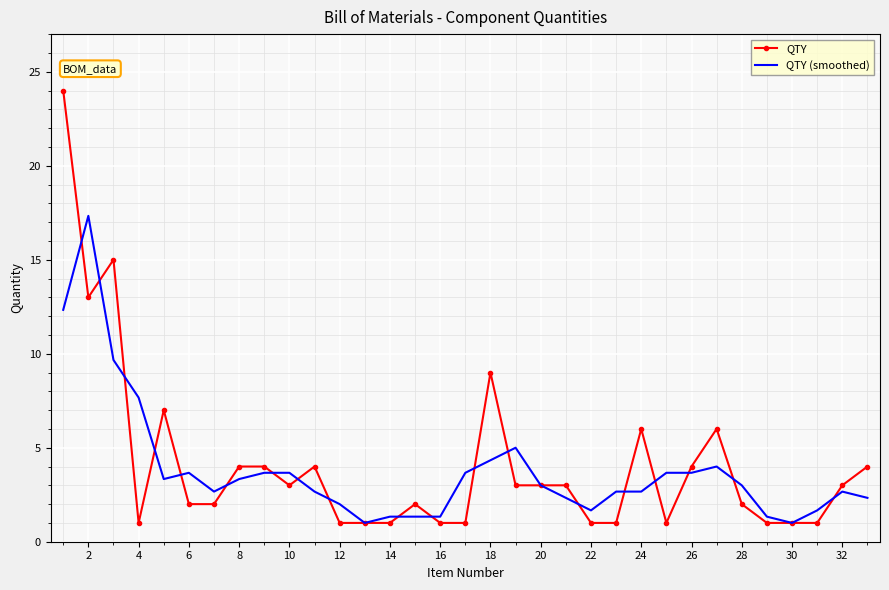

What is the smallest value displayed?

1.0